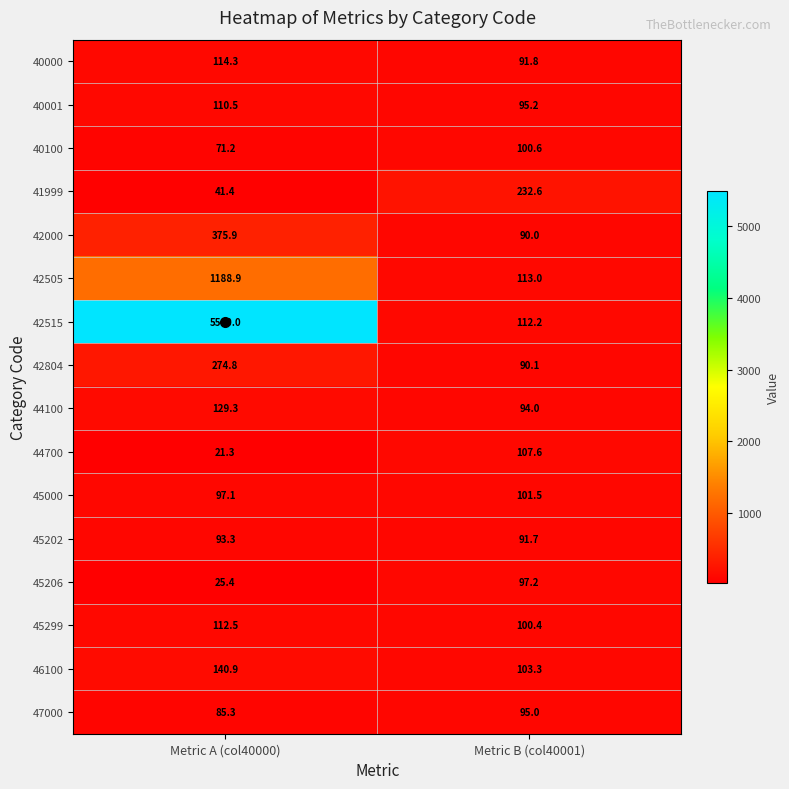

Which category has the highest value across all series?

Metric A (col40000)